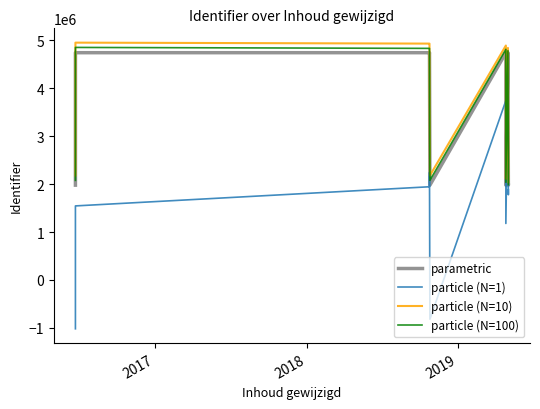

Count the number of data series in this chart.

4